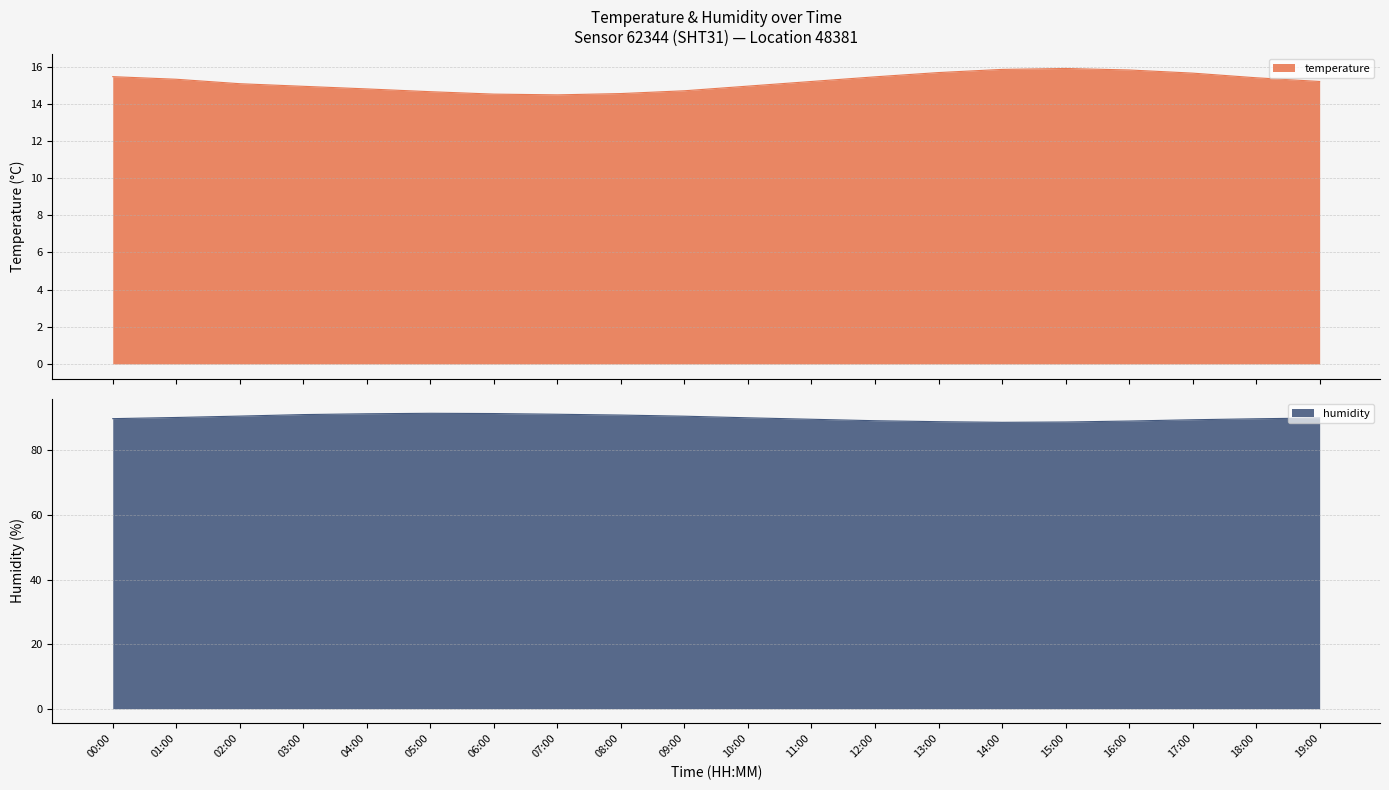

What is the value of the temperature point at the 10th from the left?

14.7